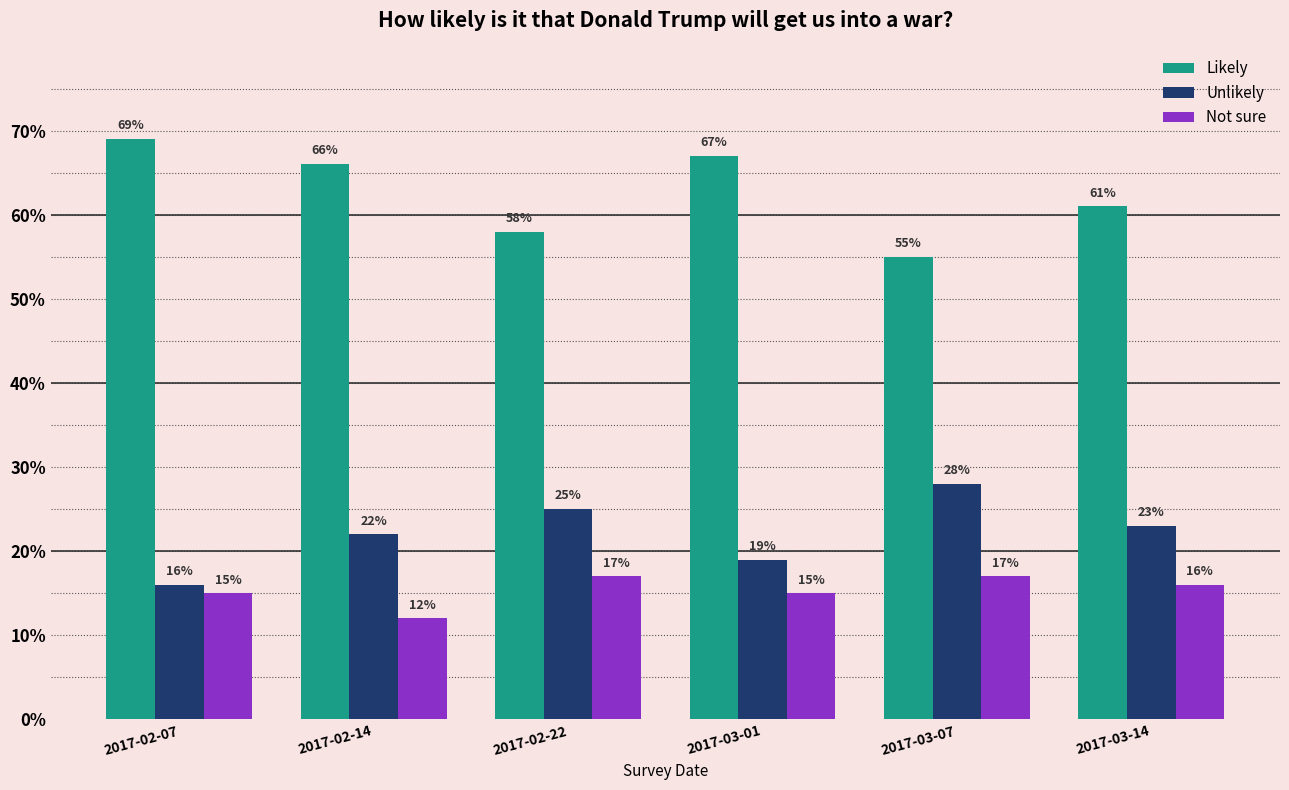

Between 2017-03-07 and 2017-03-01, which is larger?

2017-03-01